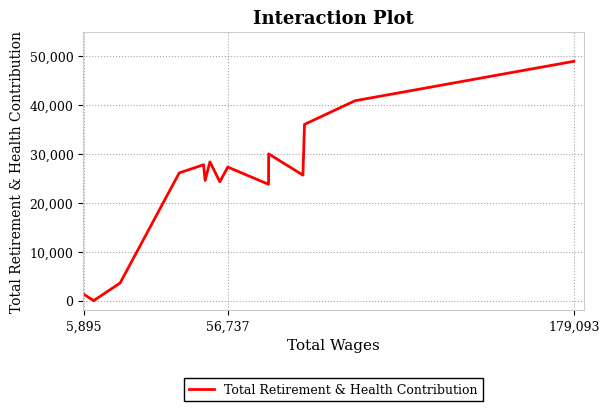

What is the maximum value shown in the chart?

48945